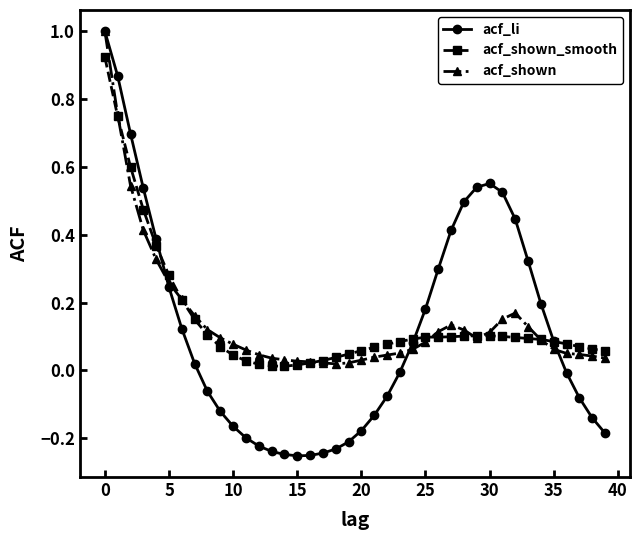

Which series has the widest spread of values?

acf_li